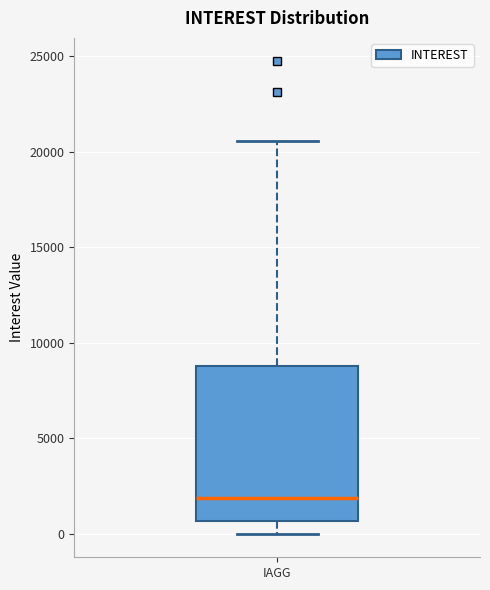

Read this box plot against the y-axis: the position of the median line, the range covered by the box, and the ends of both whiskers. The values are not printed on the chart, so give them approximately, as read against the axis.

median 2000, box 500 to 9000, whiskers 0 to 20500